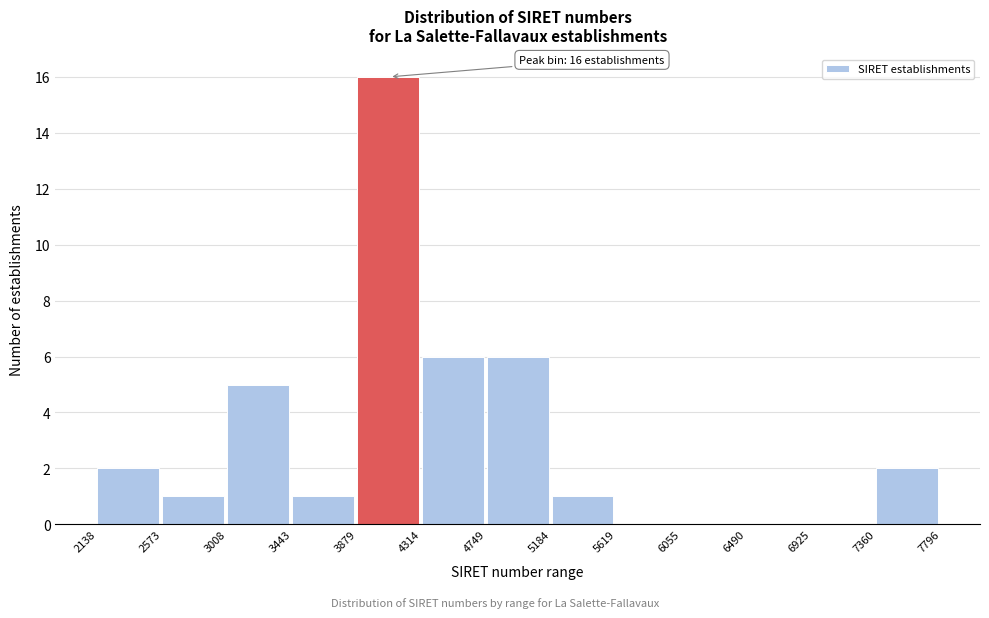

Reading right to left, list all the values displayed in this chart.

7360=2	6925=0	6490=0	6055=0	5619=0	5184=1	4749=6	4314=6	3879=16	3443=1	3008=5	2573=1	2138=2